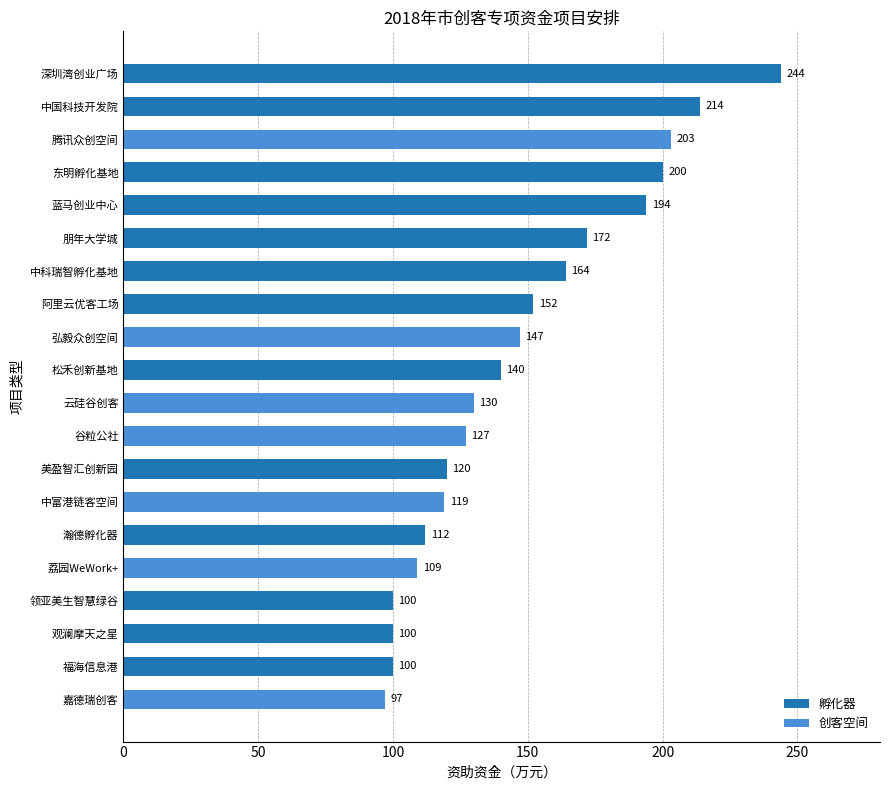

What is the sum of all values?

2944